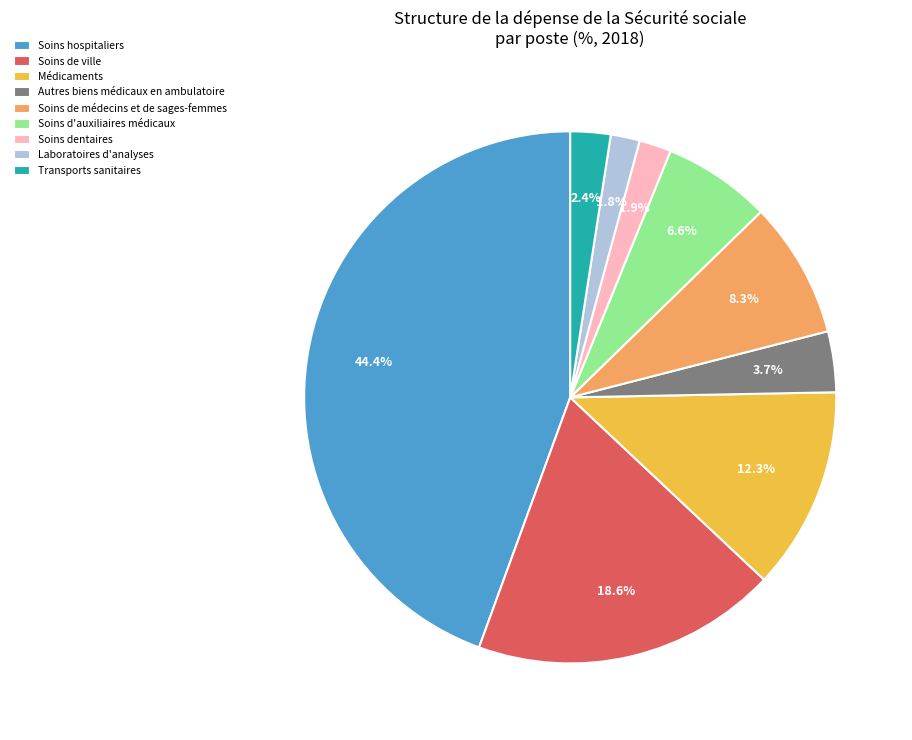

What is the largest slice in the pie chart?

Soins hospitaliers